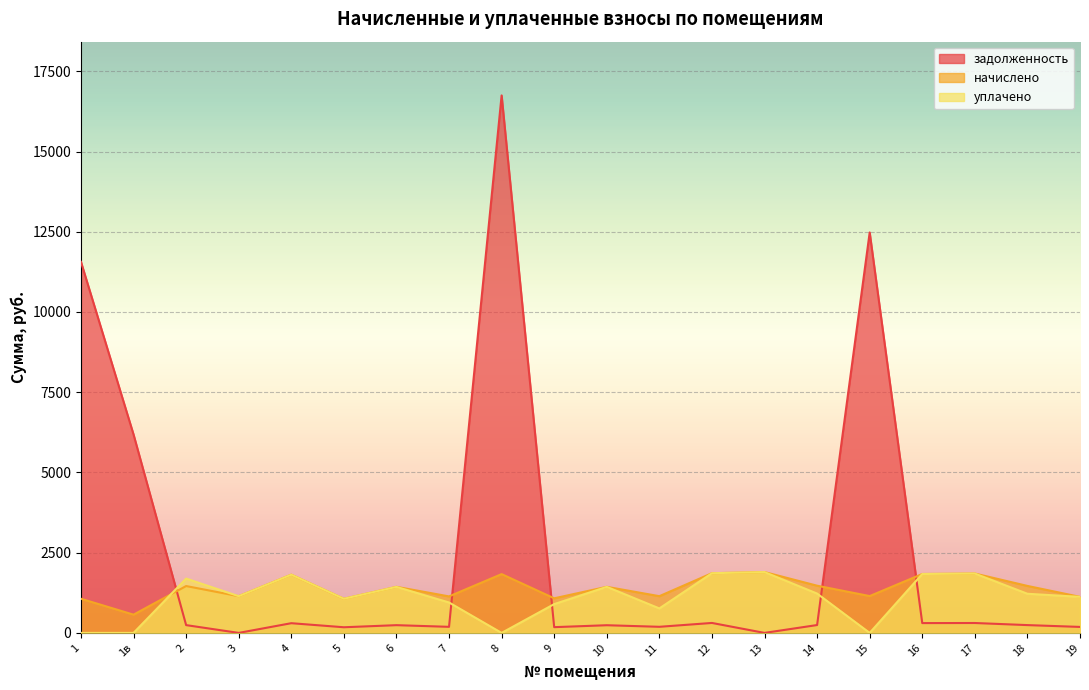

How many lines are shown in the chart?

3